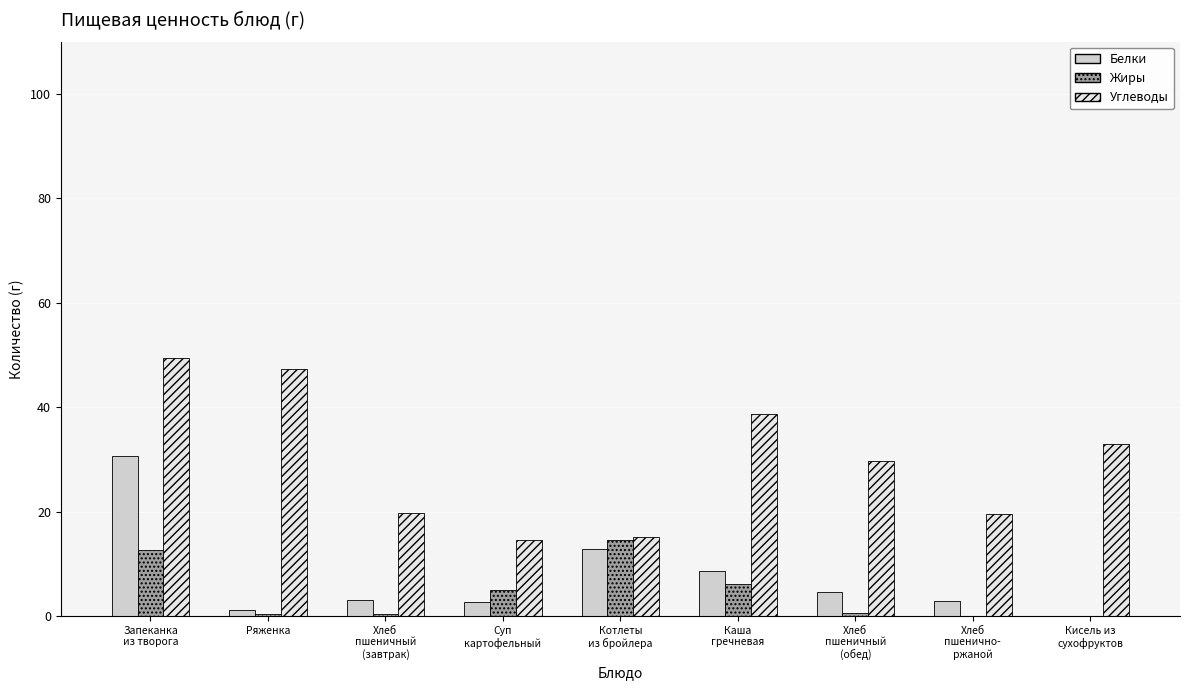

The value of Углеводы at Запеканка
из творога is 49.5. True or false?

True